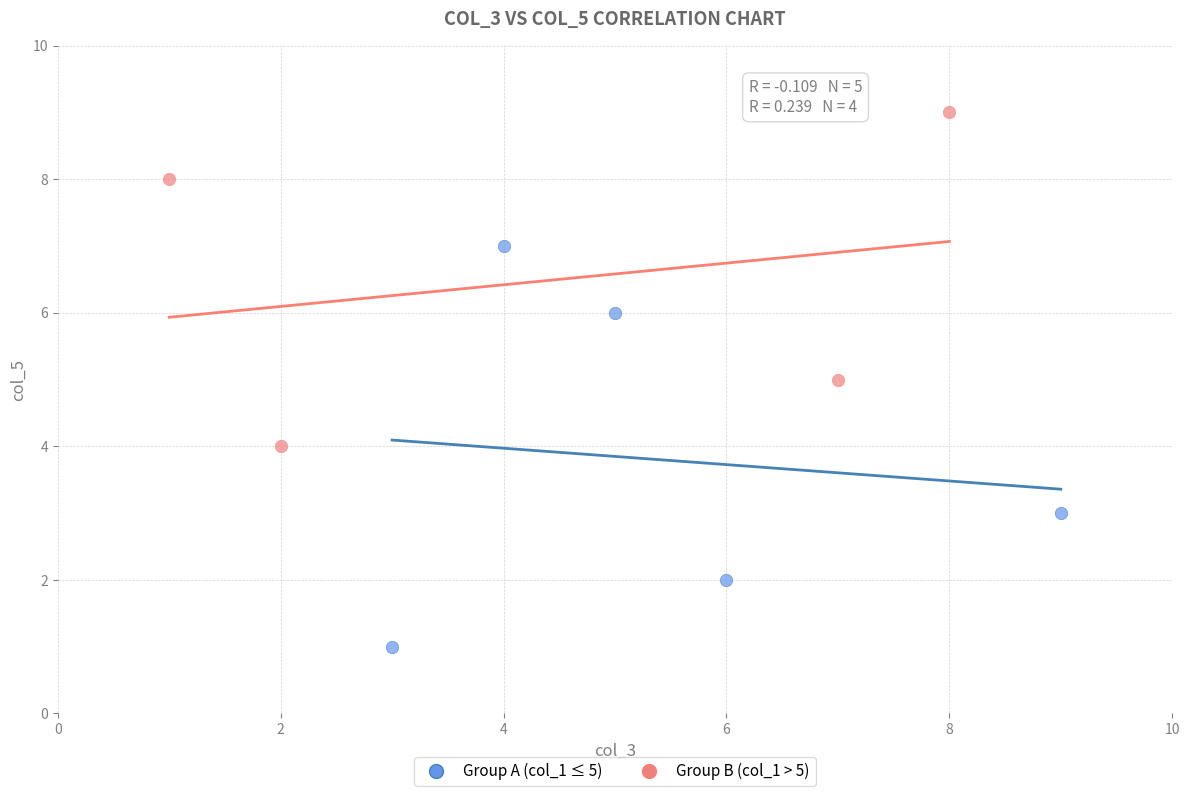

Which series reaches the minimum Y coordinate?

Group A (col_1 ≤ 5)